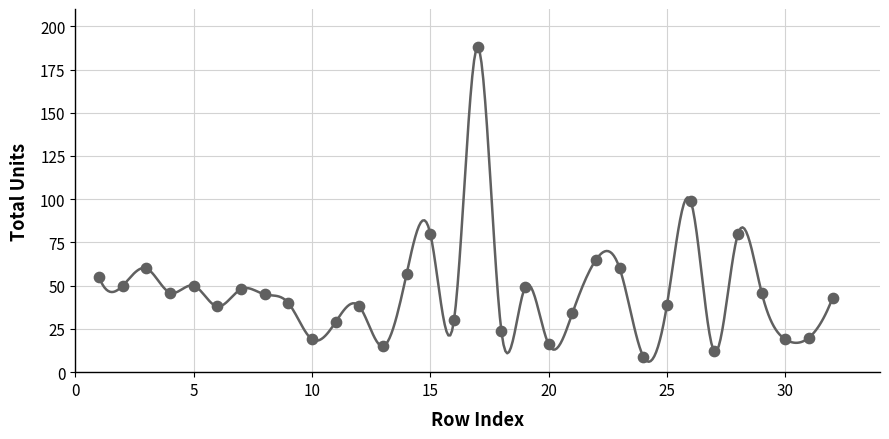

What is the range of X values (max minus min)?

31